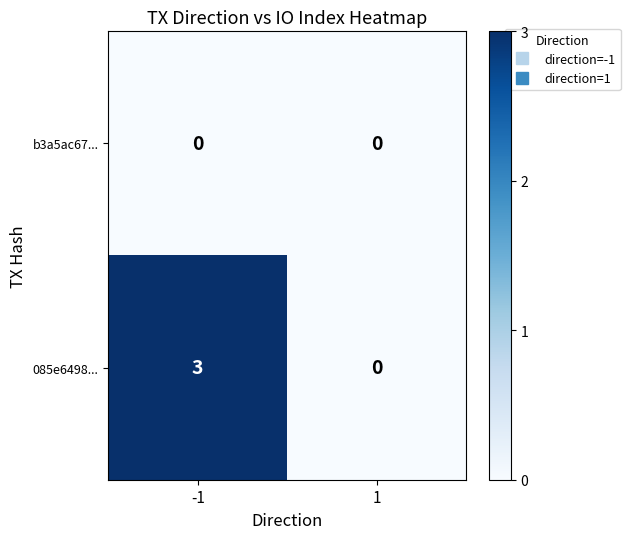

Reading left to right, extract all data points from this chart.

b3a5ac67...: -1=0	1=0
085e6498...: -1=3	1=0